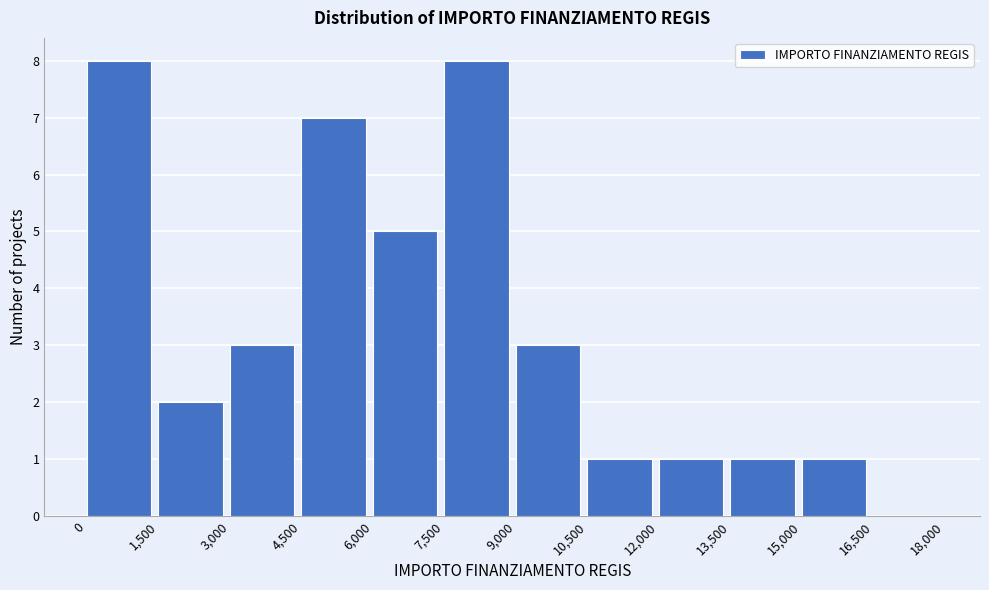

What is the height of the bar covering 4,500 to 6,000 on the x-axis? The values are not printed on the chart, so give them approximately, as read against the axis.

7